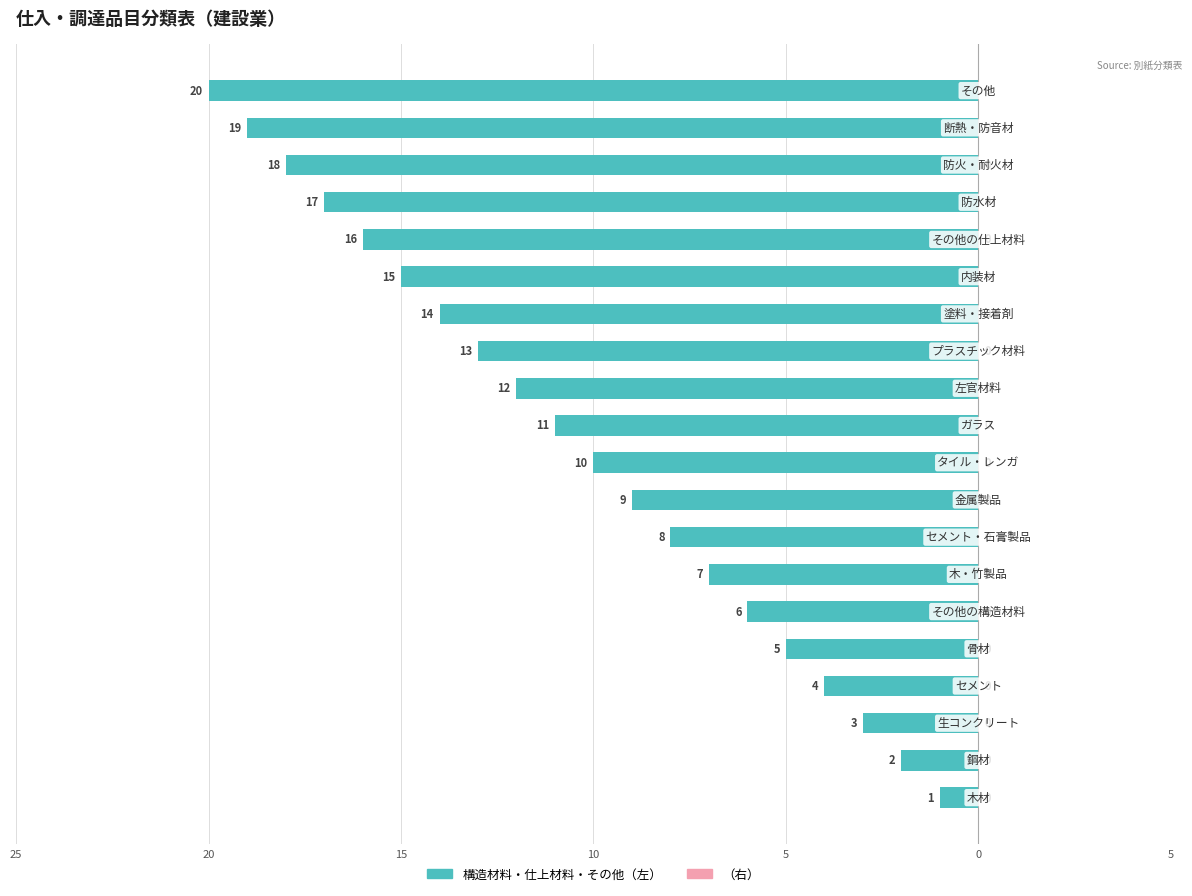

Are the bars horizontal?

Yes